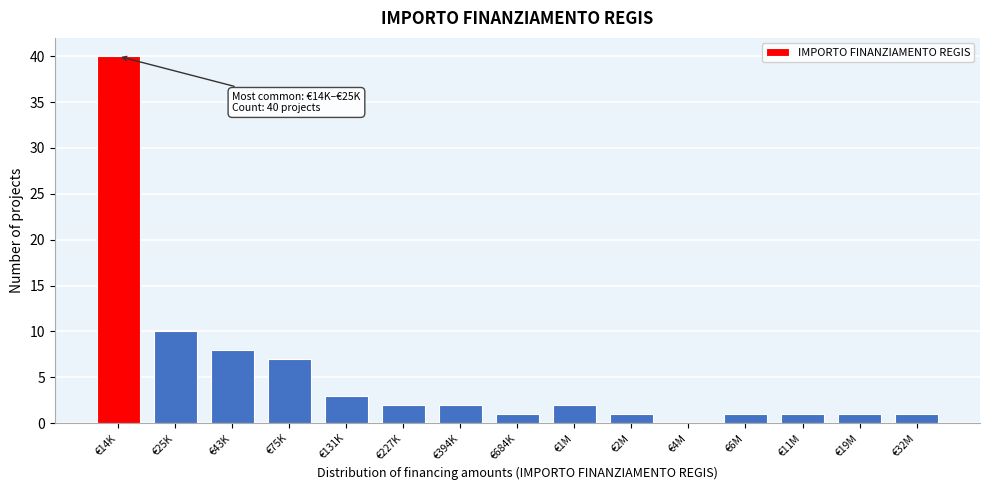

Reading left to right, extract all data points from this chart.

€14K=40	€25K=10	€43K=8	€75K=7	€131K=3	€227K=2	€394K=2	€684K=1	€1M=2	€2M=1	€4M=0	€6M=1	€11M=1	€19M=1	€32M=1